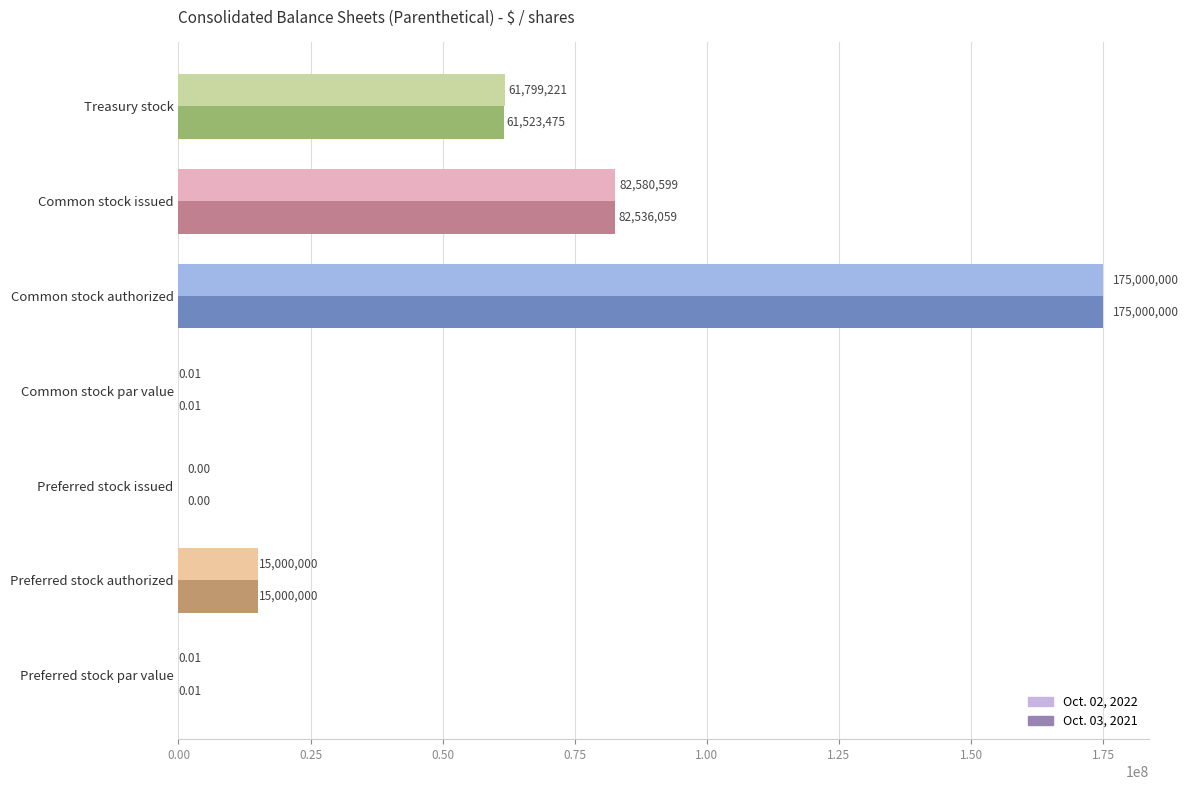

Which series changed the most between Common stock par value and Treasury stock?

Oct. 02, 2022